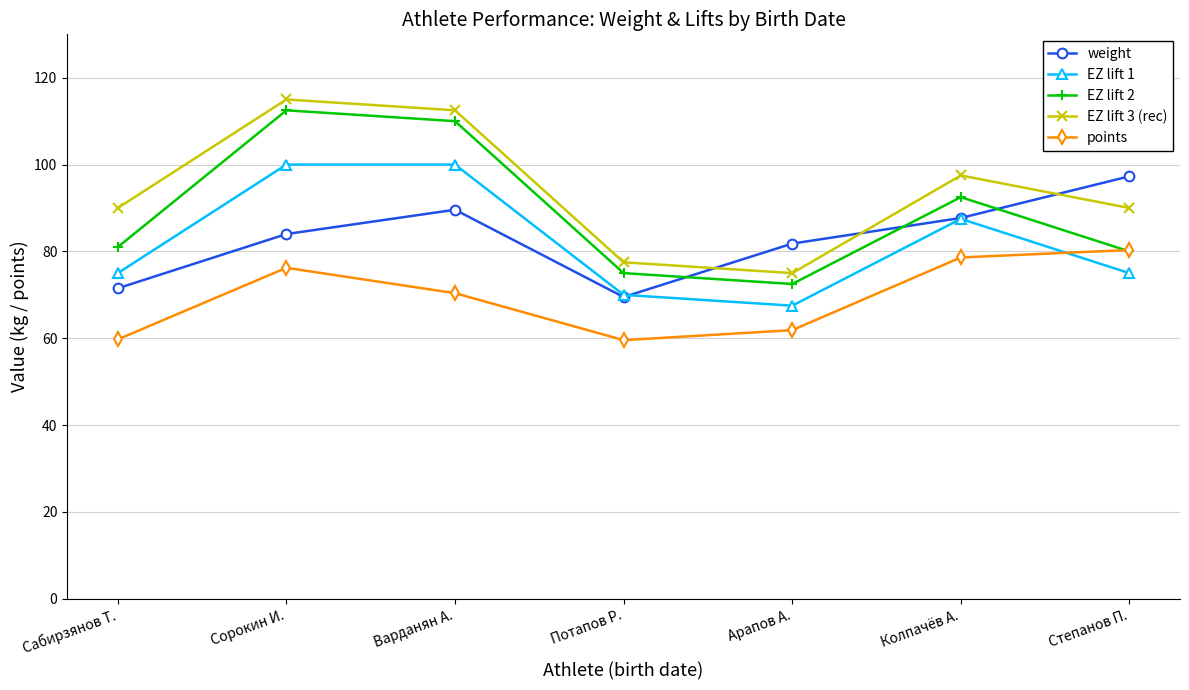

How many lines are shown in the chart?

5